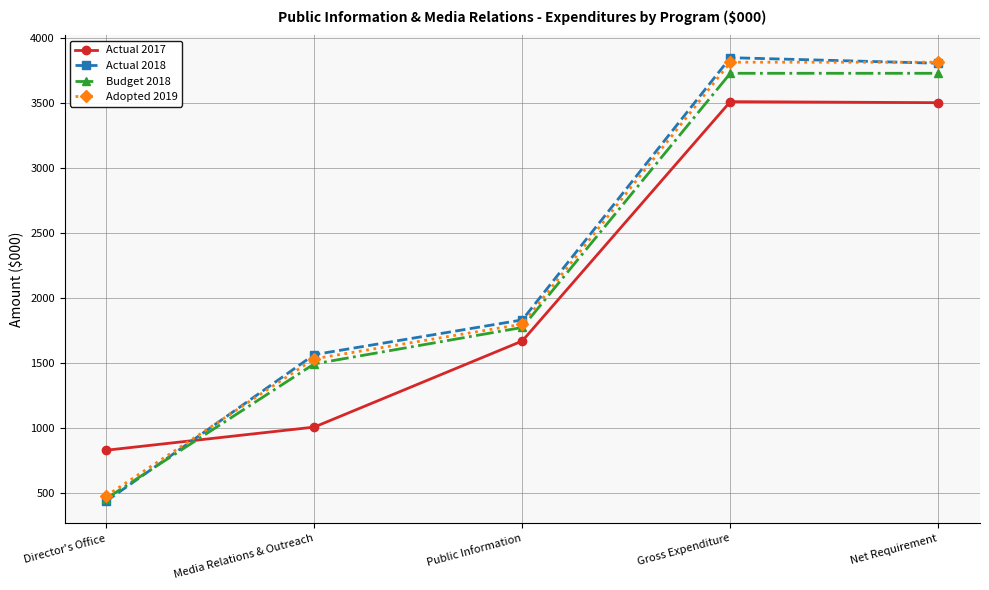

What is the total value across all series at Director's Office?

2209